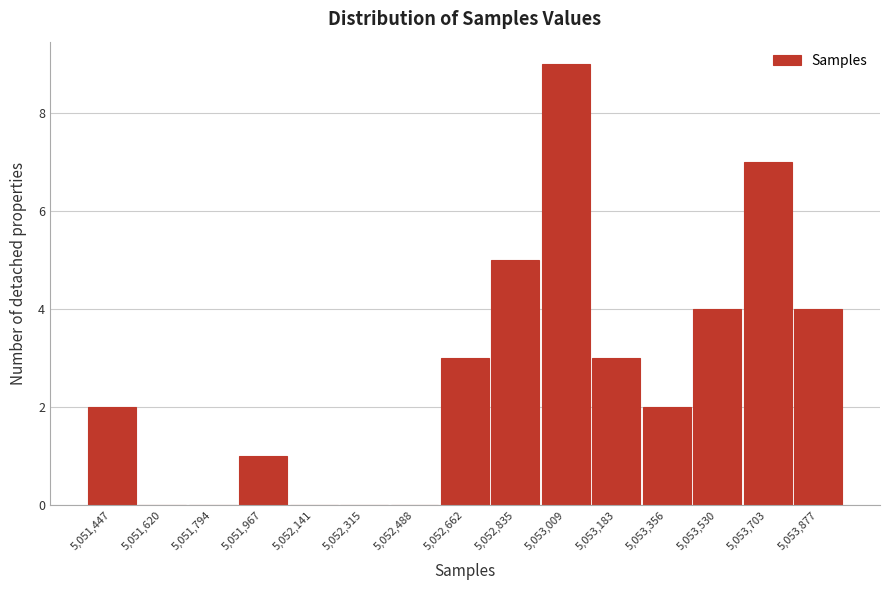

What is the change in value from 5,051,794 to 5,053,877?

+4